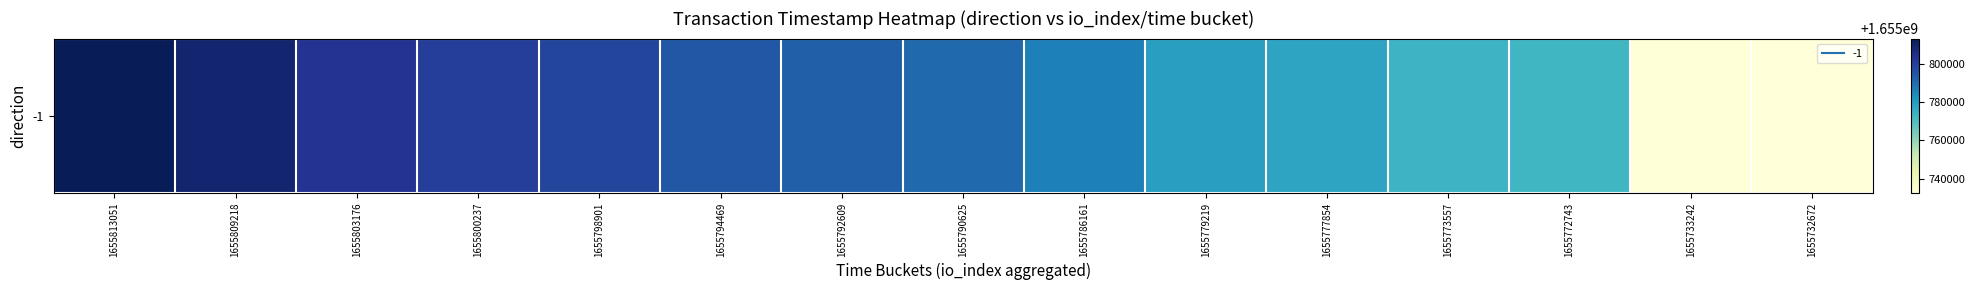

Where is the data nearest to the value 1655772861?

1655772743